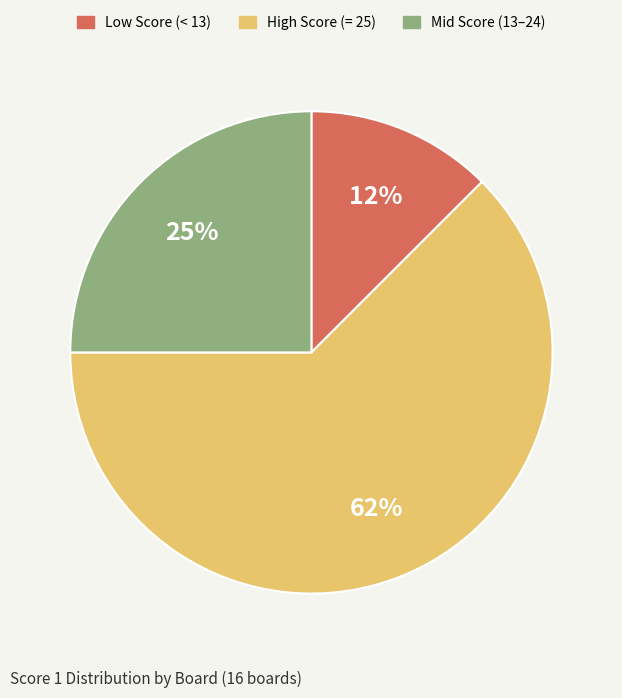

Which slice represents more than half of the pie?

High Score (= 25)